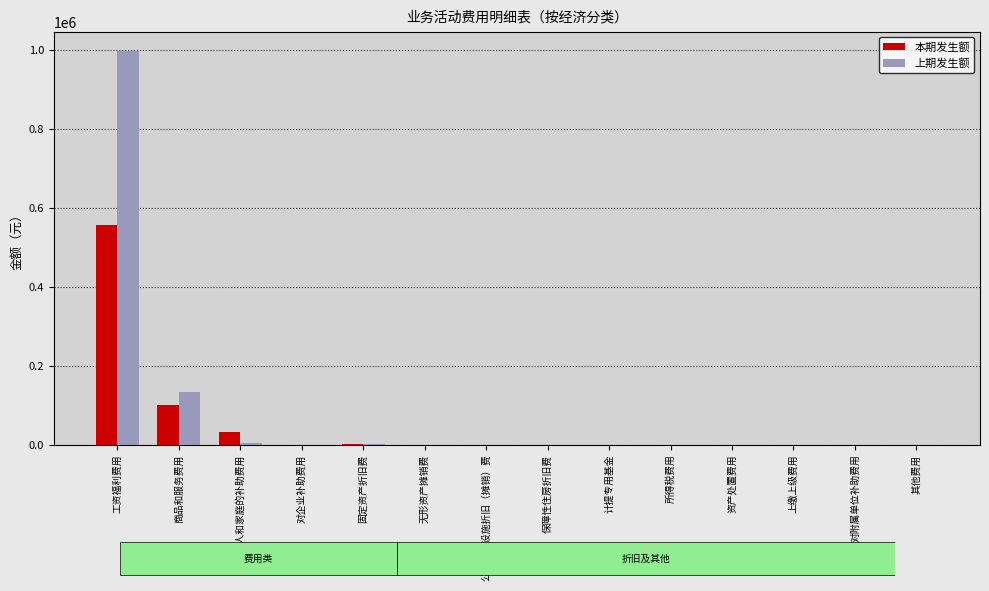

Between 商品和服务费用 and 对企业补助费用, which series saw the biggest shift?

上期发生额